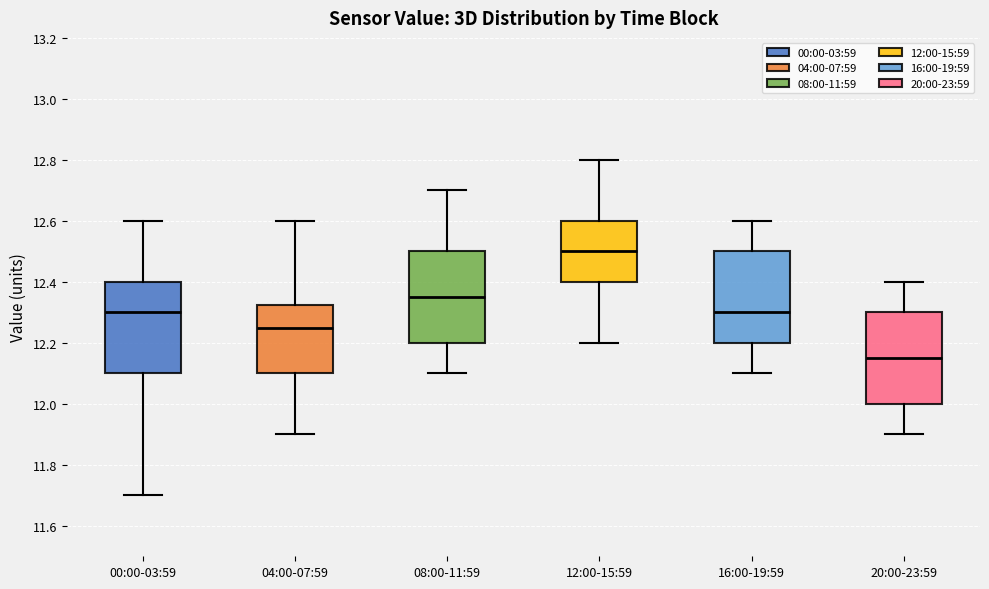

Which box has the highest median line?

12:00-15:59